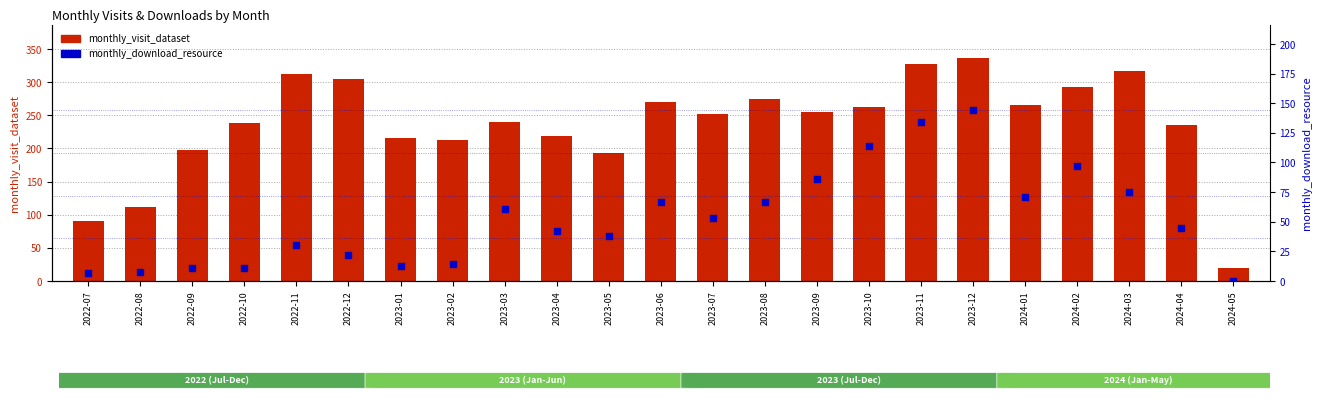

Is the value of monthly_download_resource at 2022-12 greater than the value of monthly_visit_dataset at 2023-11?

No